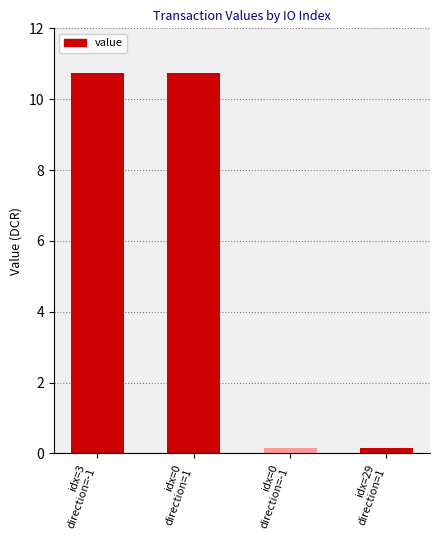

How many data points are less than 10?

2